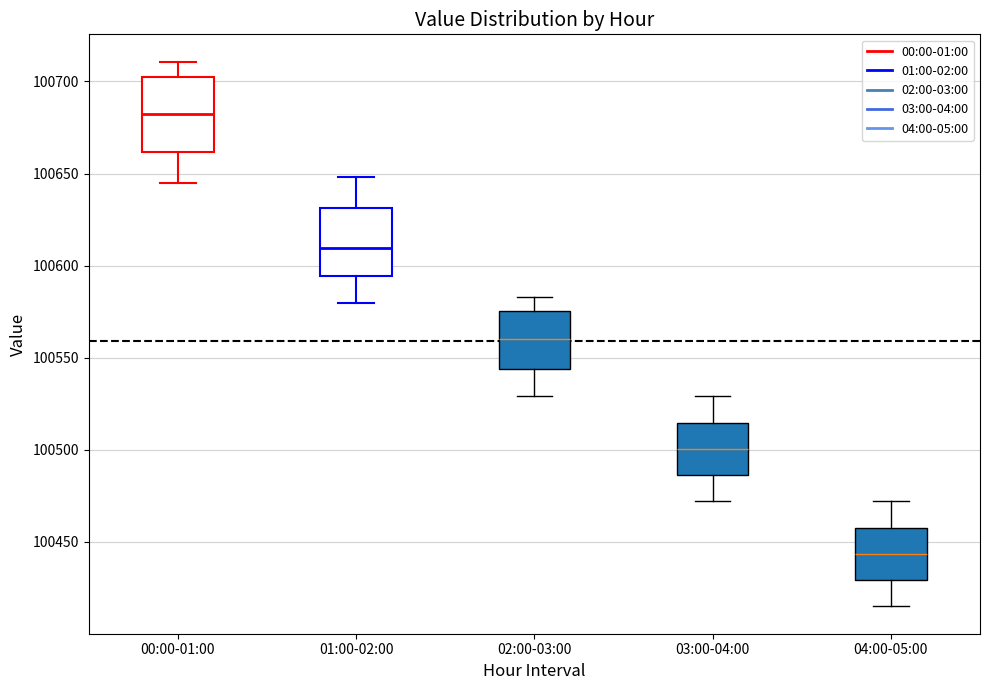

Where does the upper whisker of the box for 03:00-04:00 end on the y-axis? The values are not printed on the chart, so give them approximately, as read against the axis.

100530